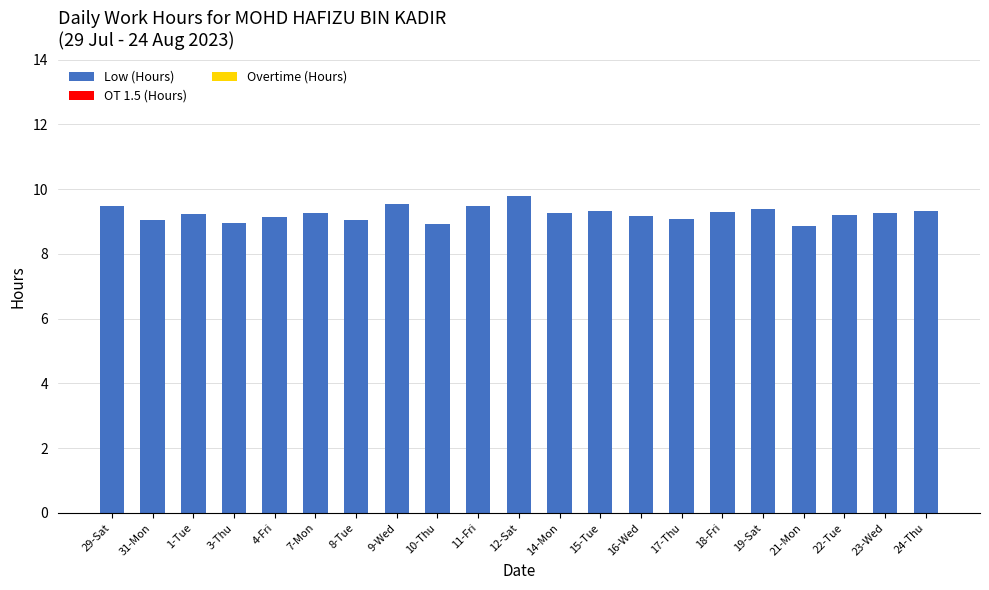

What is the change in value from 21-Mon to 23-Wed?

+0.4